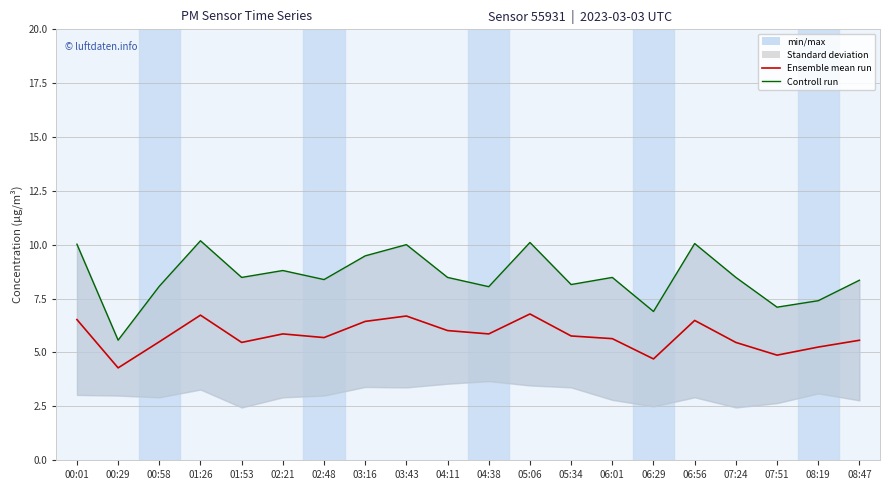

True or false: Ensemble mean run has a value of 5.5 at 01:53.

True